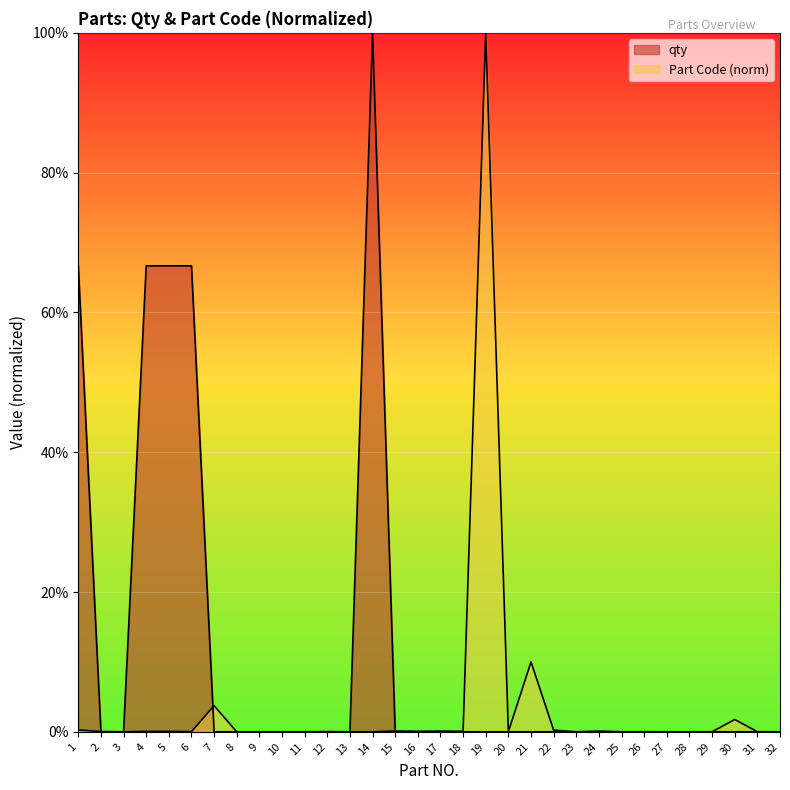

Reading left to right, extract all data points from this chart.

qty: 1=66.7	2=0.0	3=0.0	4=66.7	5=66.7	6=66.7	7=0.0	8=0.0	9=0.0	10=0.0	11=0.0	12=0.0	13=0.0	14=100.0	15=0.0	16=0.0	17=0.0	18=0.0	19=0.0	20=0.0	21=0.0	22=0.0	23=0.0	24=0.0	25=0.0	26=0.0	27=0.0	28=0.0	29=0.0	30=0.0	31=0.0	32=0.0
part_code_numeric: 1=0.3	2=0.0	3=0.0	4=0.1	5=0.1	6=0.0	7=3.7	8=0.0	9=0.0	10=0.0	11=0.0	12=0.0	13=0.0	14=0.0	15=0.1	16=0.1	17=0.1	18=0.1	19=100.0	20=0.0	21=10.0	22=0.2	23=0.0	24=0.1	25=0.0	26=0.0	27=0.0	28=0.0	29=0.0	30=1.8	31=0.0	32=0.0